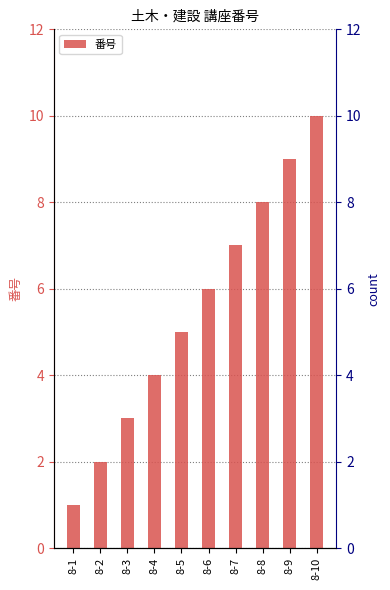

Reading left to right, transcribe all the data shown in this chart.

8-1=1	8-2=2	8-3=3	8-4=4	8-5=5	8-6=6	8-7=7	8-8=8	8-9=9	8-10=10